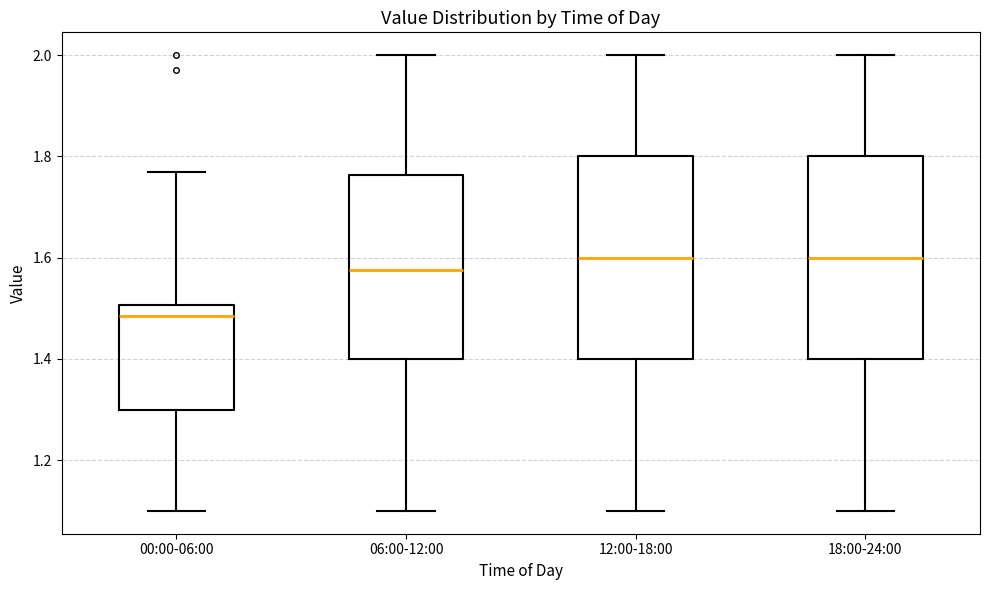

Reading left to right, read every box against the y-axis: the position of its median line, the range the box covers, and the ends of its whiskers. The values are not printed on the chart, so give them approximately, as read against the axis.

00:00-06:00: median 1.48, box 1.30 to 1.50, whiskers 1.10 to 1.78
06:00-12:00: median 1.58, box 1.40 to 1.76, whiskers 1.10 to 2.00
12:00-18:00: median 1.60, box 1.40 to 1.80, whiskers 1.10 to 2.00
18:00-24:00: median 1.60, box 1.40 to 1.80, whiskers 1.10 to 2.00